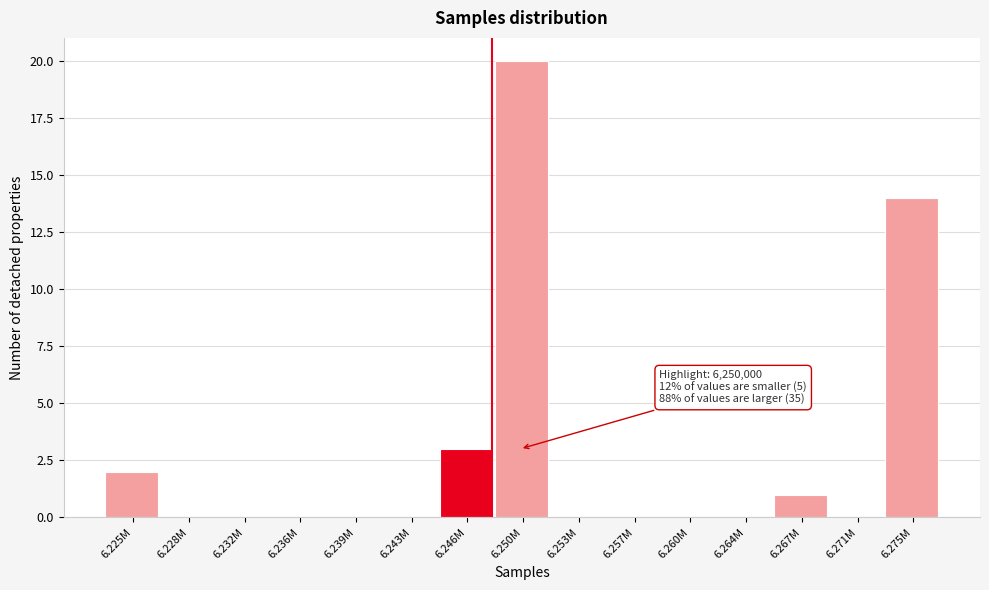

Reading left to right, extract all data points from this chart.

6.225M=2	6.228M=0	6.232M=0	6.236M=0	6.239M=0	6.243M=0	6.246M=3	6.250M=20	6.253M=0	6.257M=0	6.260M=0	6.264M=0	6.267M=1	6.271M=0	6.275M=14